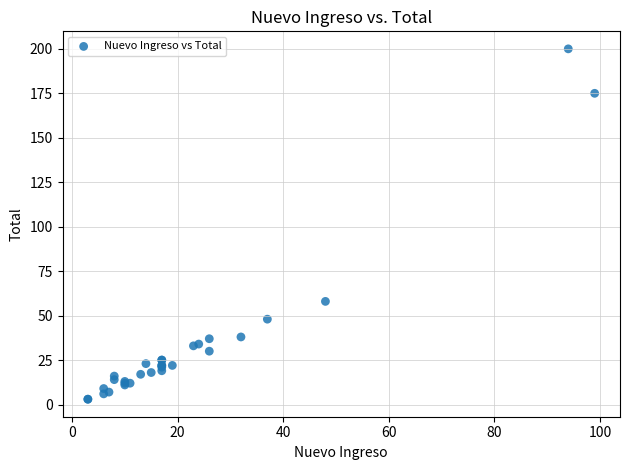

What Y value in the scatter plot is closest to 101?

58